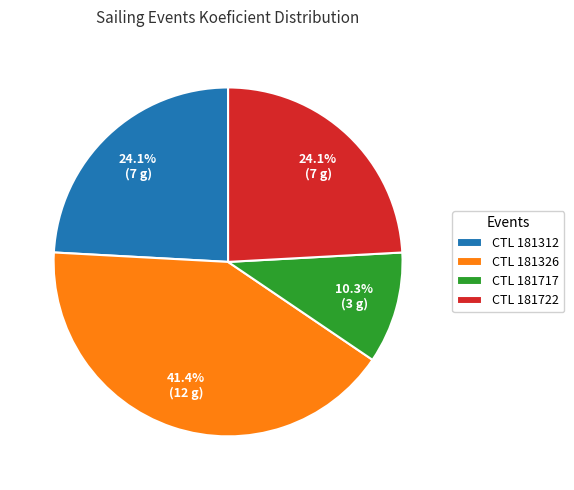

What is the ratio of the value at CTL 181312 to the value at CTL 181722?

1.0